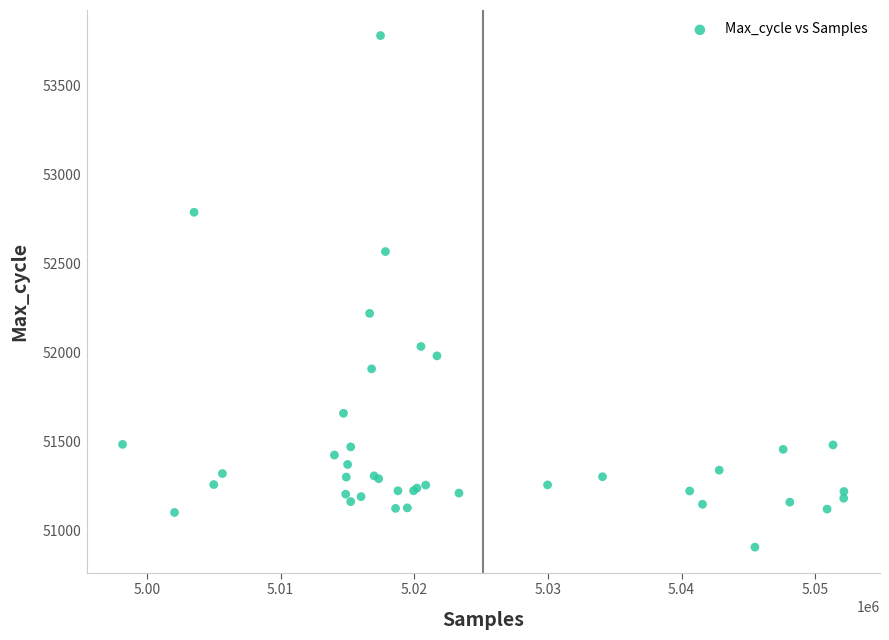

What Y value in the scatter plot is closest to 52343?

52219